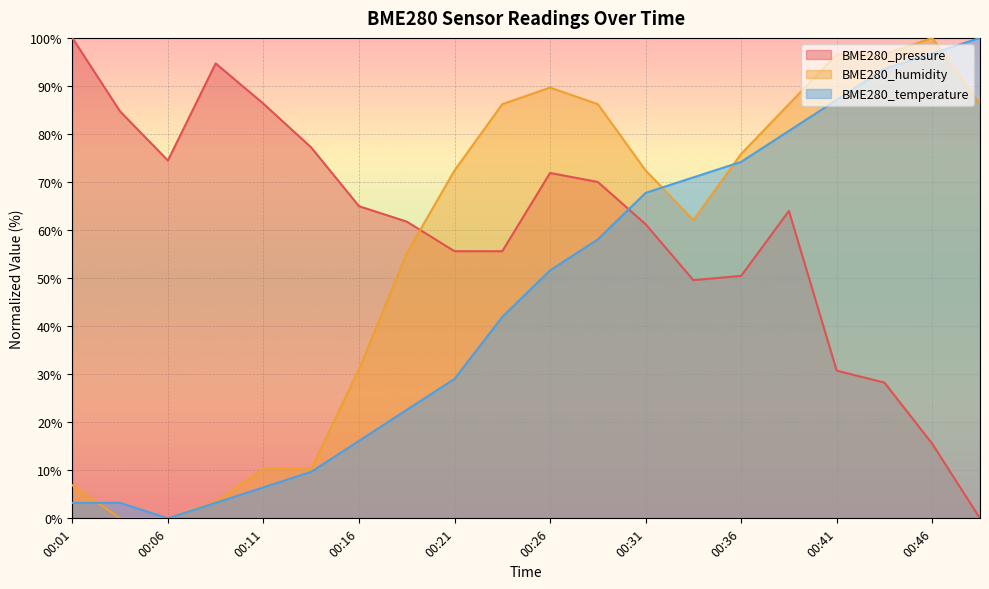

What is the average value of the BME280_humidity series?

56.4